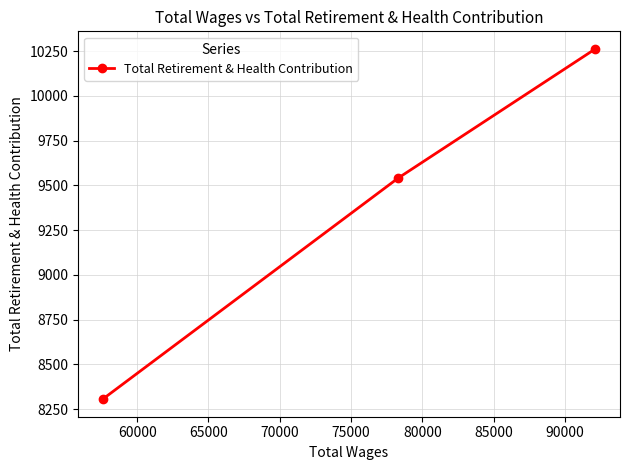

What is the difference between the maximum and minimum values?

1956